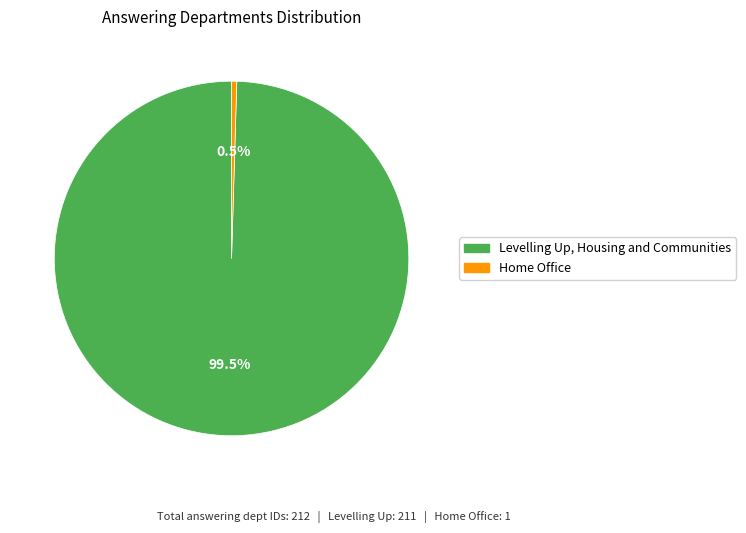

The Home Office slice represents 9% of the pie. True or false?

False